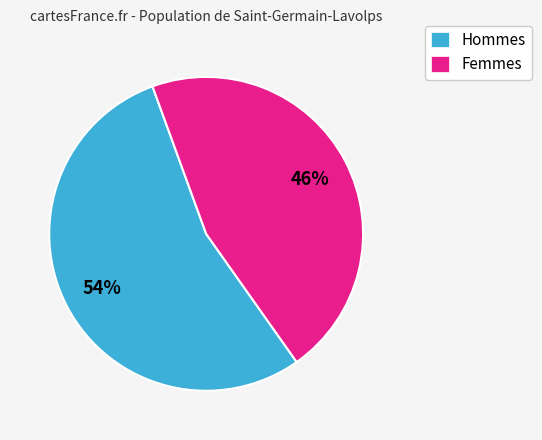

Between Femmes and Hommes, which is larger?

Hommes